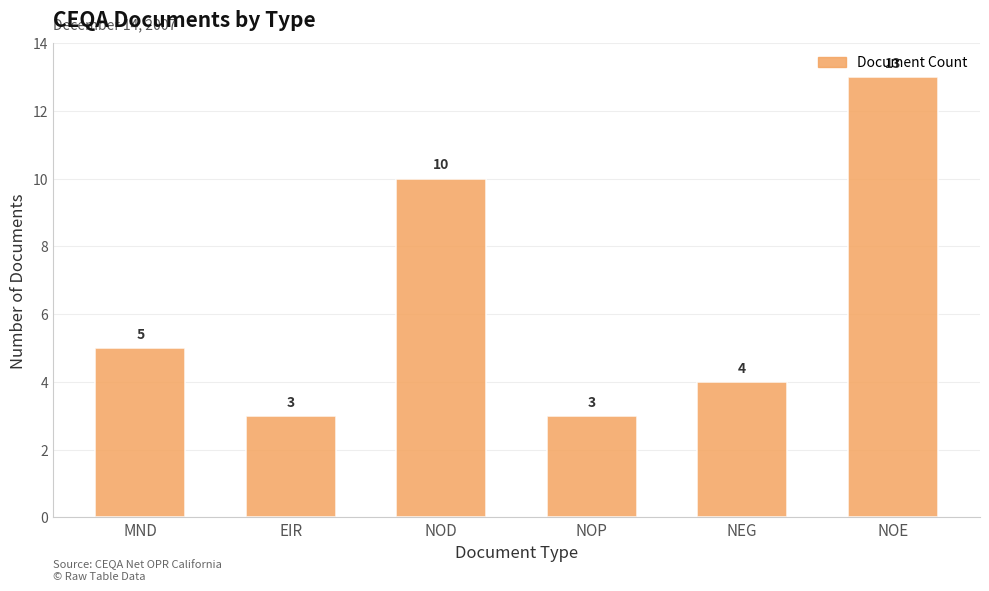

Reading right to left, what are all the values shown in this chart?

13	4	3	10	3	5